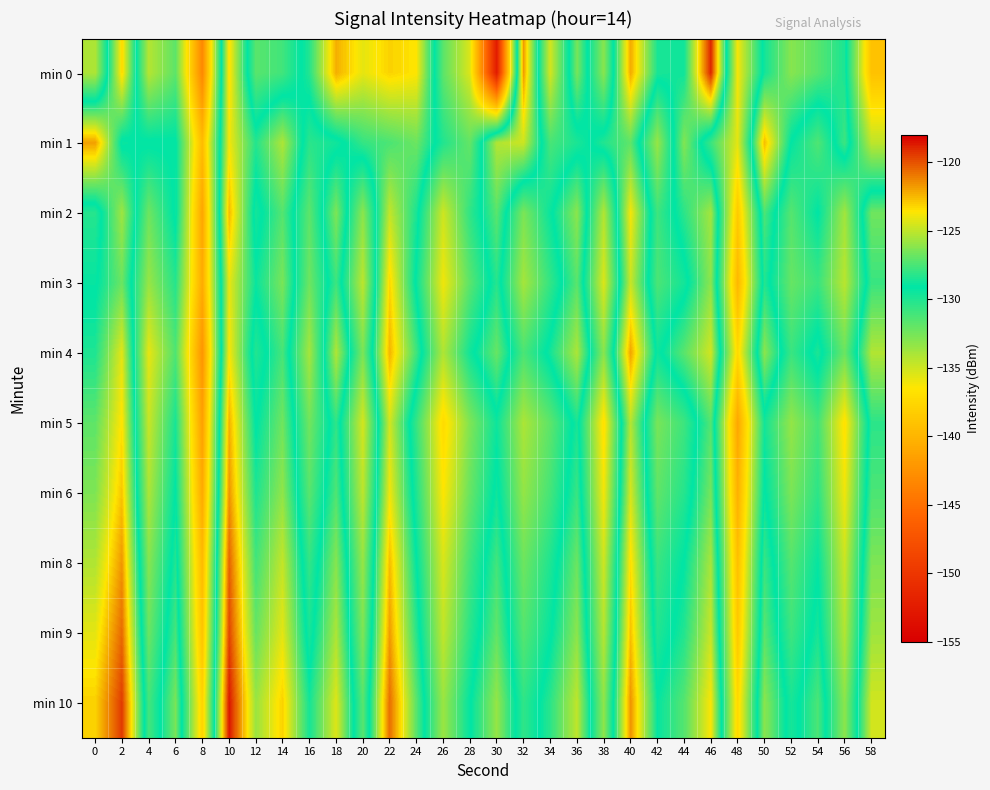

Reading left to right, what are all the values shown in this chart?

min 0: 0=-134.2	2=-123.2	4=-134.3	6=-131.8	8=-143.3	10=-123.4	12=-131.7	14=-131.0	16=-128.4	18=-122.2	20=-124.2	22=-123.1	24=-123.6	26=-131.8	28=-135.5	30=-152.5	32=-121.8	34=-135.2	36=-126.5	38=-133.1	40=-122.2	42=-128.6	44=-128.8	46=-119.0	48=-136.3	50=-128.7	52=-126.2	54=-127.2	56=-128.6	58=-139.1
min 1: 0=-121.9	2=-129.4	4=-129.0	6=-129.0	8=-139.5	10=-123.8	12=-128.3	14=-125.4	16=-130.3	18=-129.6	20=-128.0	22=-127.5	24=-126.8	26=-130.1	28=-132.0	30=-125.3	32=-124.7	34=-131.2	36=-129.9	38=-128.4	40=-127.1	42=-133.5	44=-126.3	46=-130.8	48=-135.7	50=-122.6	52=-129.2	54=-131.4	56=-127.8	58=-134.6
min 2: 0=-130.2	2=-125.7	4=-132.3	6=-128.9	8=-141.1	10=-122.5	12=-129.7	14=-127.3	16=-131.8	18=-126.4	20=-133.2	22=-124.9	24=-128.6	26=-135.1	28=-130.5	30=-127.2	32=-132.7	34=-129.4	36=-126.1	38=-134.3	40=-123.8	42=-130.9	44=-128.2	46=-125.6	48=-138.4	50=-127.5	52=-131.6	54=-129.1	56=-133.8	58=-126.7
min 3: 0=-129.3	2=-126.8	4=-133.5	6=-130.2	8=-140.7	10=-124.1	12=-128.9	14=-126.5	16=-132.3	18=-127.8	20=-134.6	22=-123.2	24=-129.4	26=-136.1	28=-131.7	30=-128.3	32=-133.9	34=-130.6	36=-127.2	38=-135.5	40=-124.8	42=-131.3	44=-129.7	46=-126.1	48=-139.8	50=-128.4	52=-132.1	54=-130.8	56=-134.5	58=-127.9
min 4: 0=-128.5	2=-124.2	4=-135.8	6=-131.4	8=-142.3	10=-123.7	12=-130.1	14=-127.6	16=-133.9	18=-125.3	20=-132.7	22=-122.4	24=-127.8	26=-134.2	28=-129.6	30=-126.9	32=-131.3	34=-128.7	36=-125.4	38=-133.1	40=-122.0	42=-129.5	44=-127.2	46=-124.6	48=-137.3	50=-126.1	52=-130.8	54=-128.5	56=-132.2	58=-125.3
min 5: 0=-127.1	2=-123.5	4=-134.9	6=-129.8	8=-141.5	10=-122.3	12=-129.2	14=-126.7	16=-132.4	18=-128.1	20=-135.3	22=-124.6	24=-130.7	26=-137.2	28=-132.8	30=-129.5	32=-134.1	34=-131.8	36=-128.6	38=-136.9	40=-125.2	42=-132.6	44=-130.9	46=-127.3	48=-141.0	50=-129.7	52=-133.4	54=-131.1	56=-136.8	58=-128.2
min 6: 0=-126.4	2=-122.8	4=-134.1	6=-129.1	8=-140.8	10=-121.6	12=-128.5	14=-126.0	16=-131.7	18=-127.4	20=-134.6	22=-123.9	24=-130.0	26=-136.5	28=-132.1	30=-128.8	32=-133.4	34=-131.1	36=-127.9	38=-136.2	40=-124.5	42=-131.9	44=-130.2	46=-126.6	48=-140.3	50=-129.0	52=-132.7	54=-130.4	56=-136.1	58=-127.5
min 8: 0=-125.3	2=-121.7	4=-133.0	6=-128.4	8=-139.6	10=-120.4	12=-127.7	14=-124.9	16=-130.6	18=-126.2	20=-133.5	22=-122.6	24=-129.1	26=-135.4	28=-131.0	30=-127.7	32=-132.3	34=-130.0	36=-126.8	38=-135.1	40=-123.4	42=-130.8	44=-129.1	46=-125.5	48=-139.2	50=-127.9	52=-131.6	54=-129.3	56=-135.0	58=-126.4
min 9: 0=-124.2	2=-120.6	4=-132.2	6=-127.6	8=-138.9	10=-119.7	12=-126.9	14=-124.2	16=-129.8	18=-125.4	20=-132.8	22=-121.8	24=-128.3	26=-134.7	28=-130.3	30=-127.0	32=-131.6	34=-129.3	36=-126.1	38=-134.4	40=-122.7	42=-130.1	44=-128.4	46=-124.8	48=-138.5	50=-127.2	52=-130.9	54=-128.6	56=-134.3	58=-125.7
min 10: 0=-123.1	2=-119.5	4=-131.1	6=-126.5	8=-137.8	10=-118.6	12=-125.8	14=-123.1	16=-128.7	18=-124.3	20=-131.7	22=-120.7	24=-127.2	26=-133.6	28=-129.2	30=-125.9	32=-130.5	34=-128.2	36=-125.0	38=-133.3	40=-121.6	42=-129.0	44=-127.3	46=-123.7	48=-137.4	50=-126.1	52=-129.8	54=-127.5	56=-133.2	58=-124.6